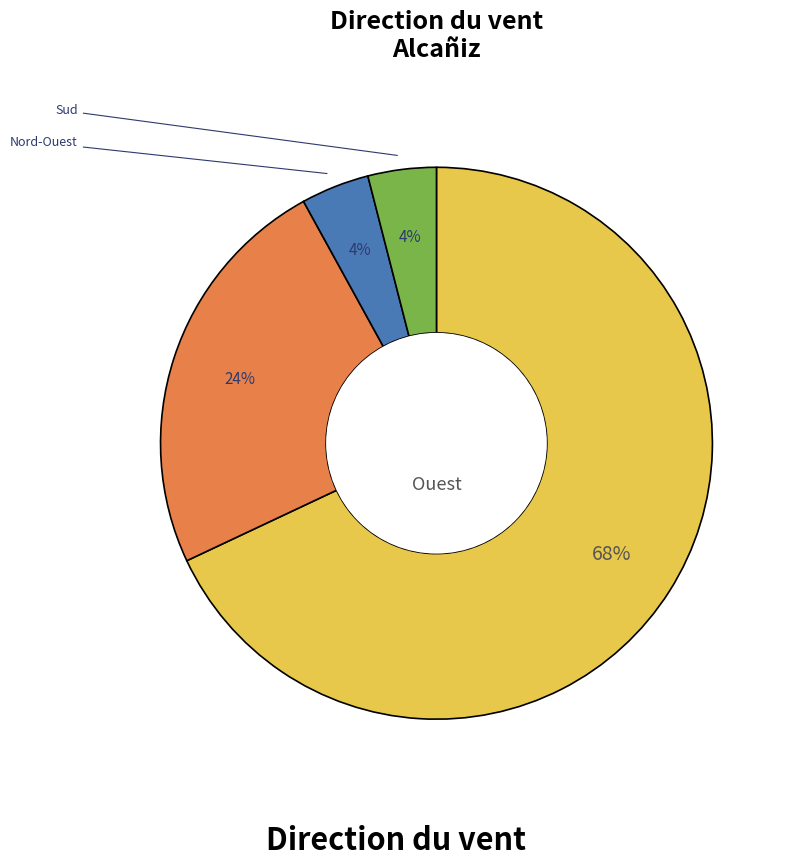

To the nearest percent, what is the difference between the largest and smallest slice percentages?

64%